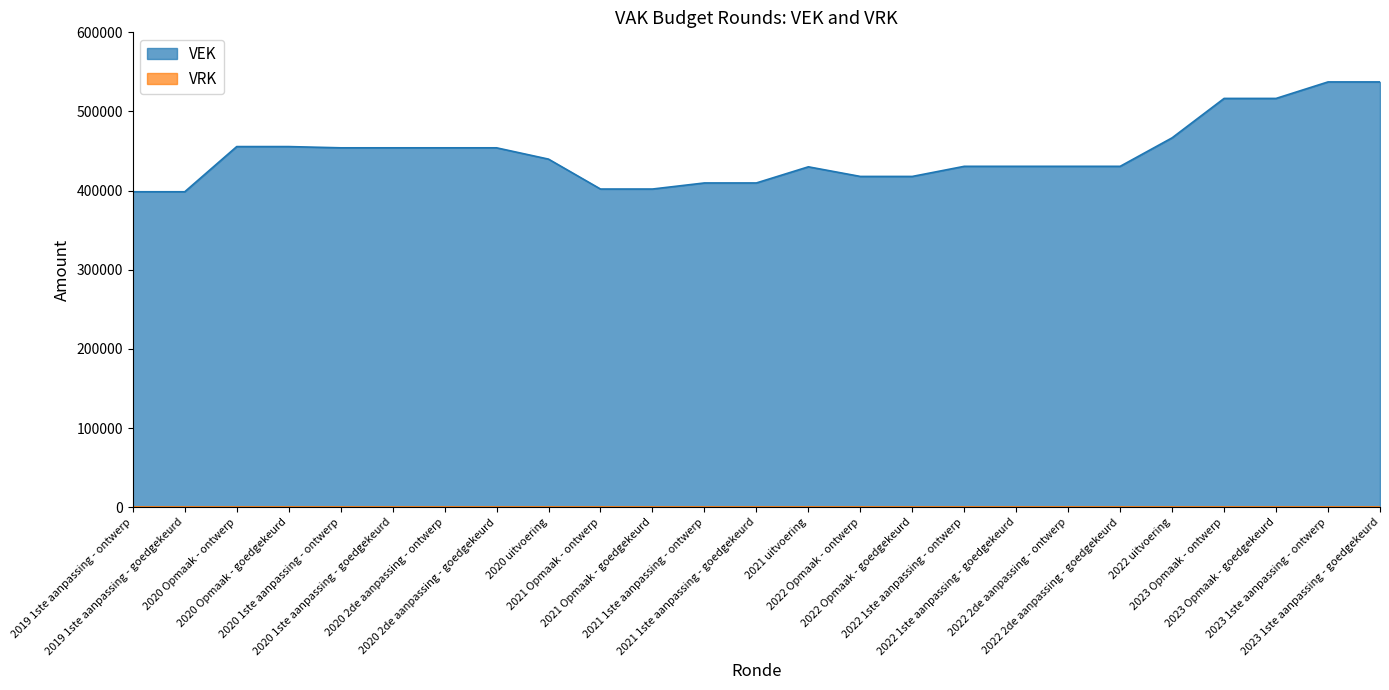

What is the difference between the maximum and second lowest values?

138808